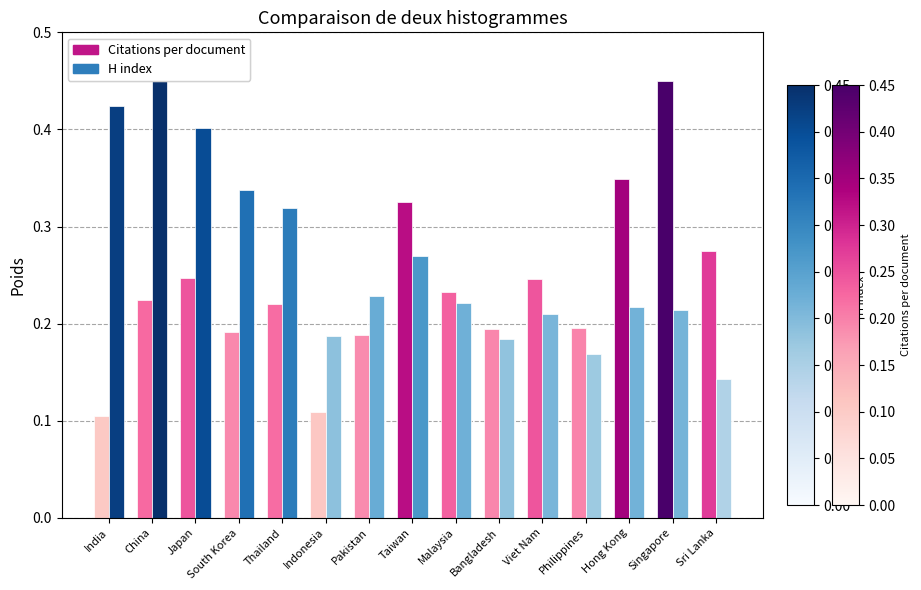

What is the sum of all Citations per document values?

3.6